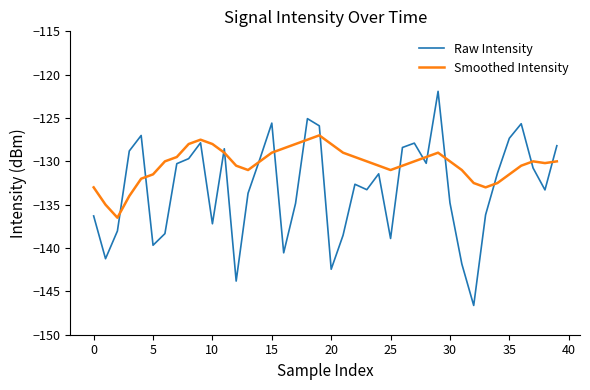

What is the difference between the maximum and minimum values in the Smoothed Intensity series?

9.5